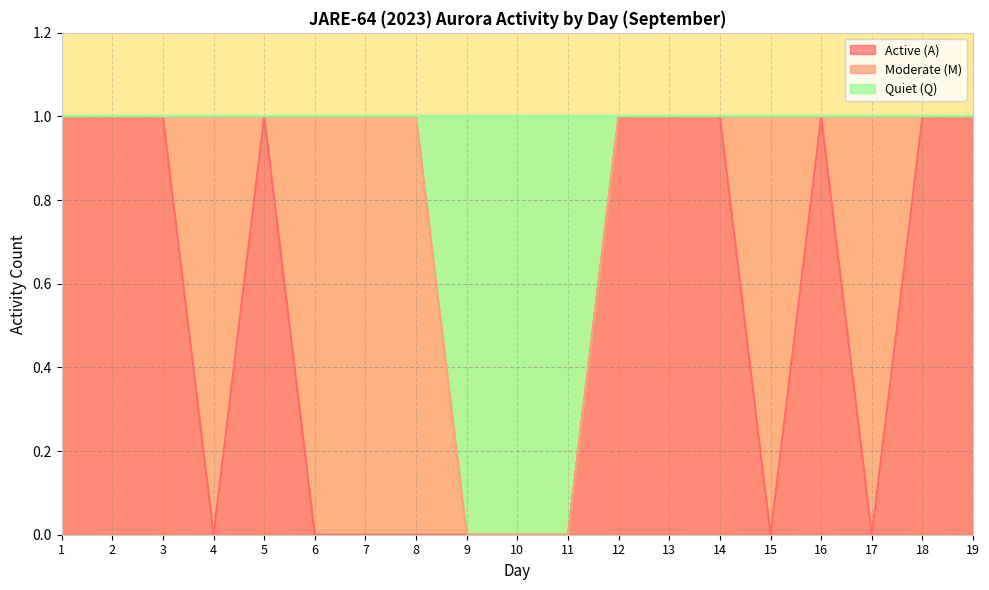

How many interior local valleys does the Active (A) series have?

3